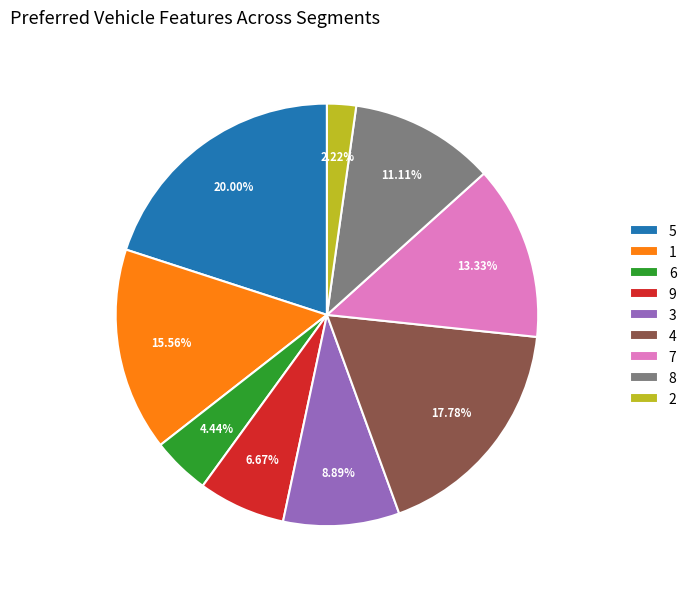

To the nearest percent, what is the average slice percentage?

11%